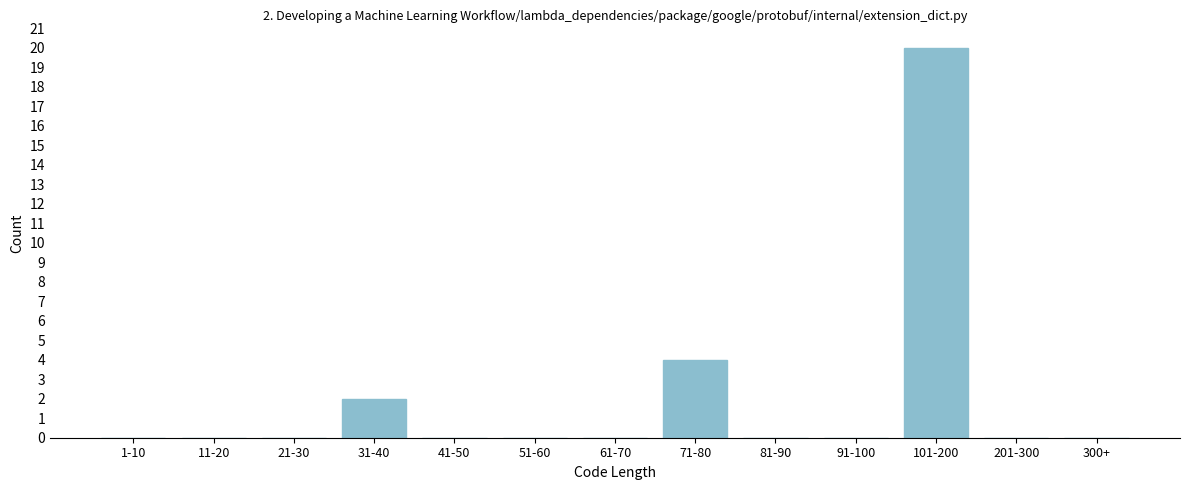

Reading left to right, what are all the values shown in this chart?

1-10=0	11-20=0	21-30=0	31-40=2	41-50=0	51-60=0	61-70=0	71-80=4	81-90=0	91-100=0	101-200=20	201-300=0	300+=0